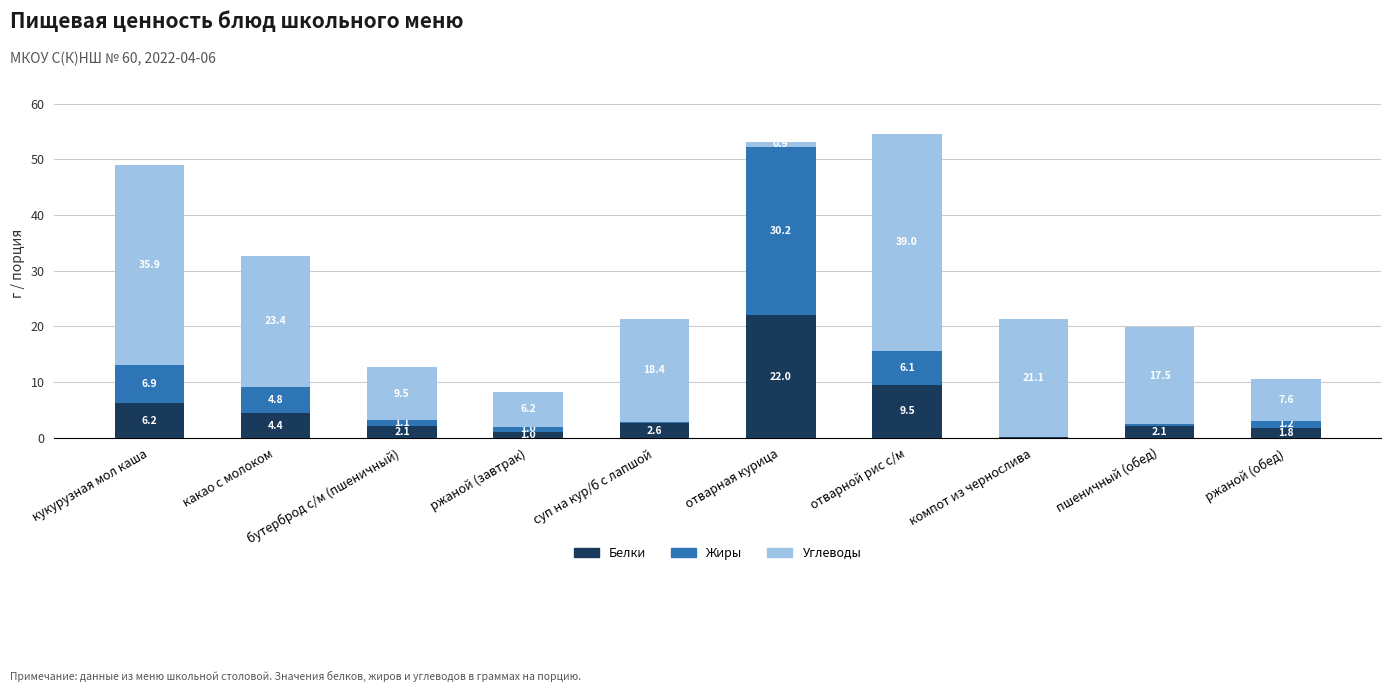

What is the total value across all series at ржаной (завтрак)?

8.2